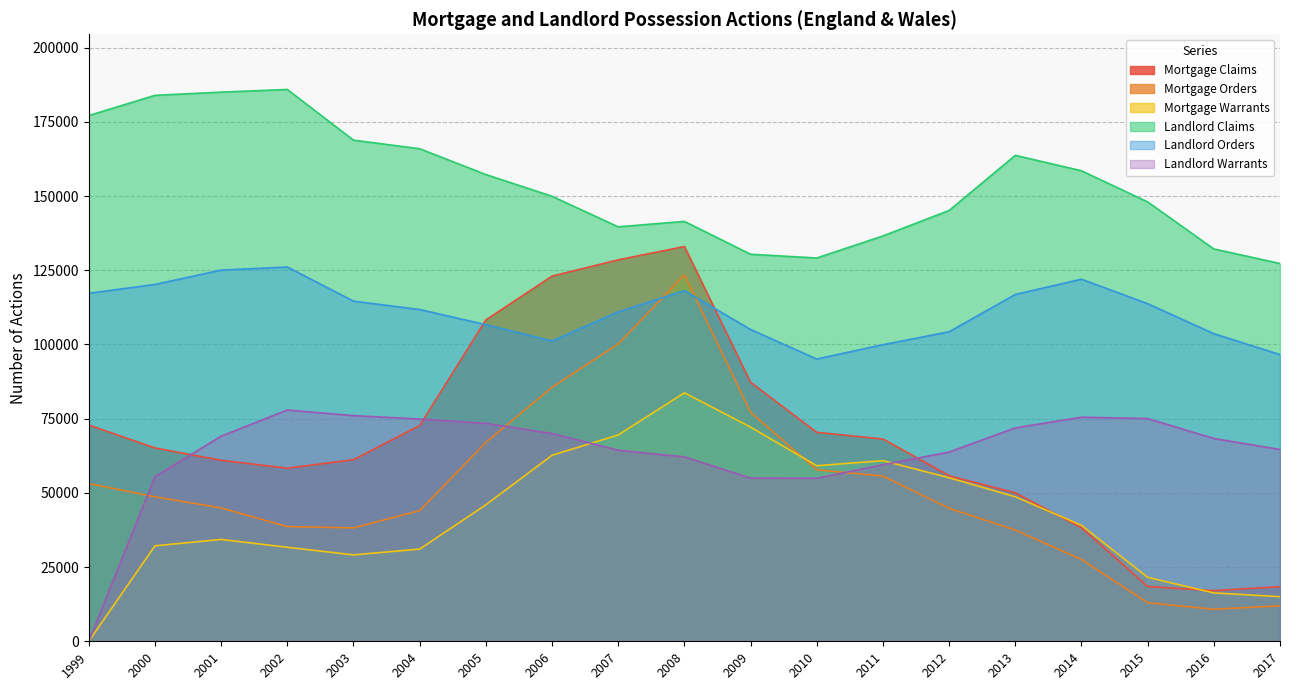

How many categories are shown in the chart?

19